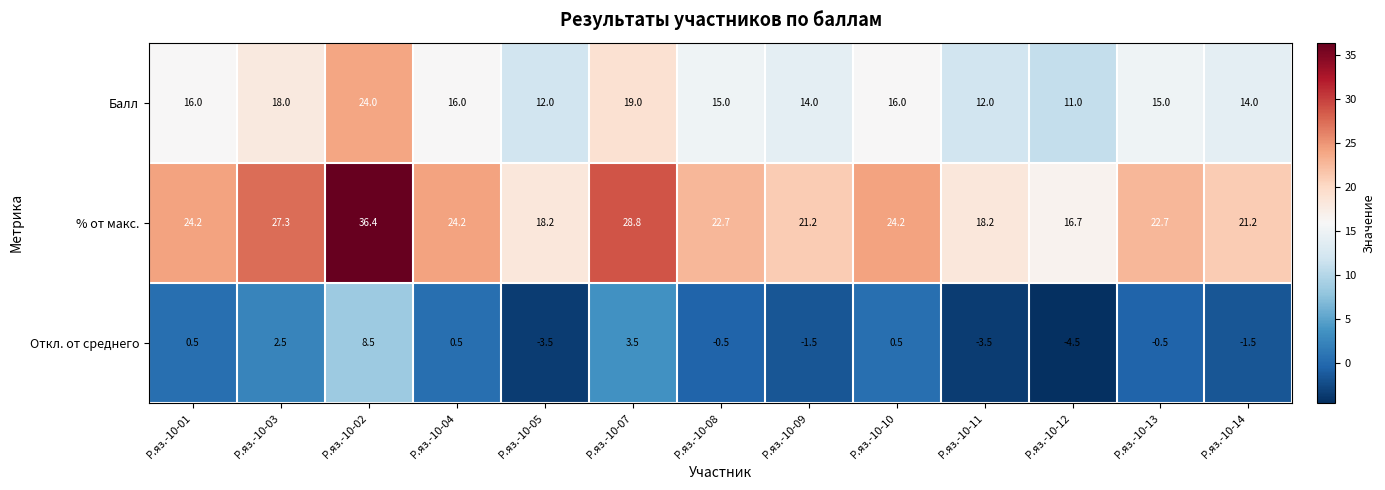

What is the total value across all series at Р.яз.-10-04?

40.7